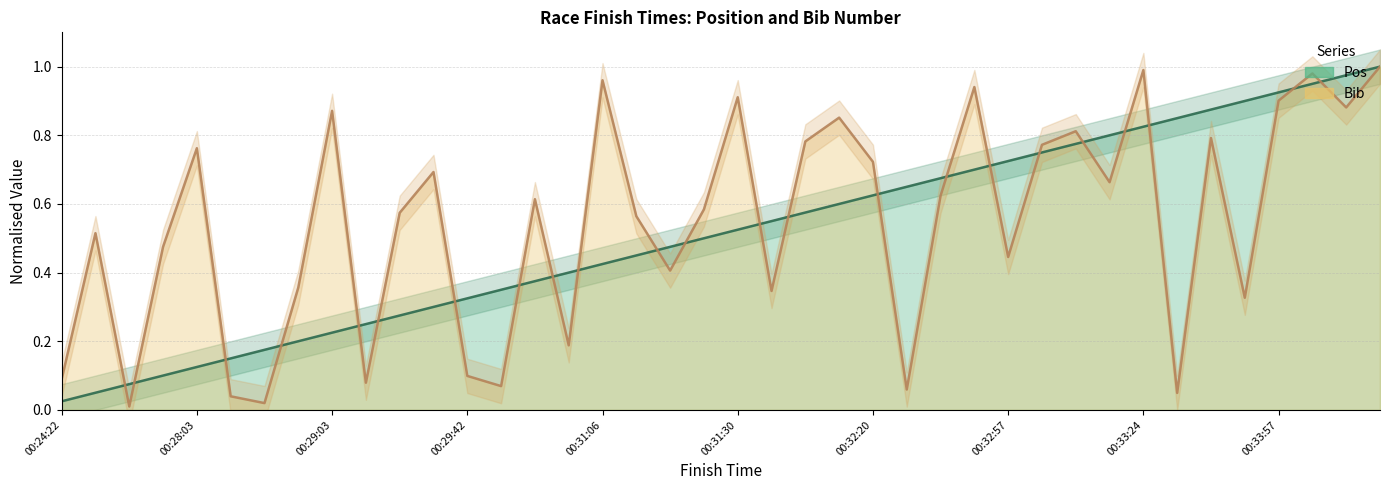

True or false: Pos and Bib cross at least once.

True